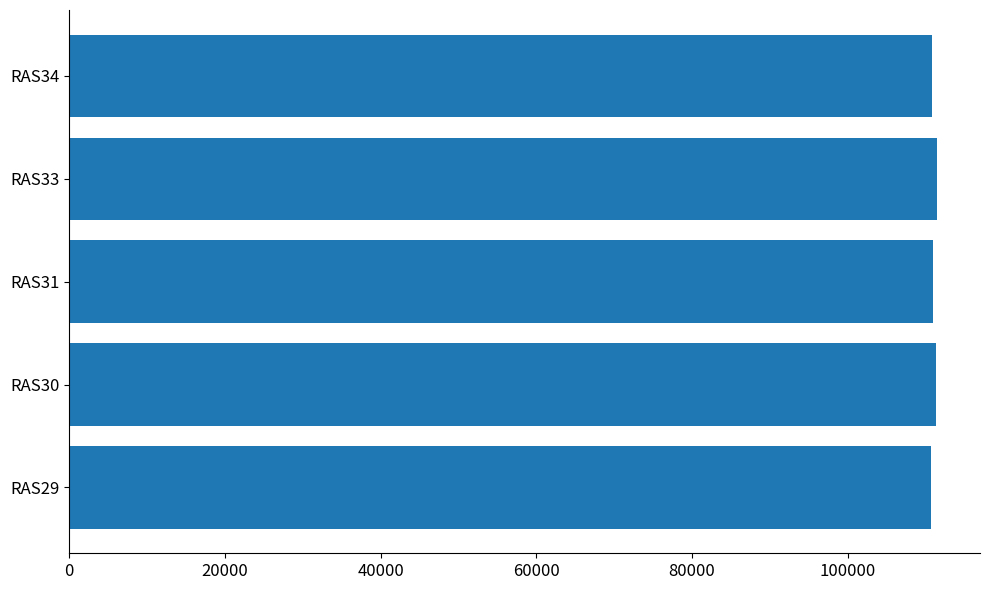

What is the sum of the values at RAS31 and RAS34?

221777